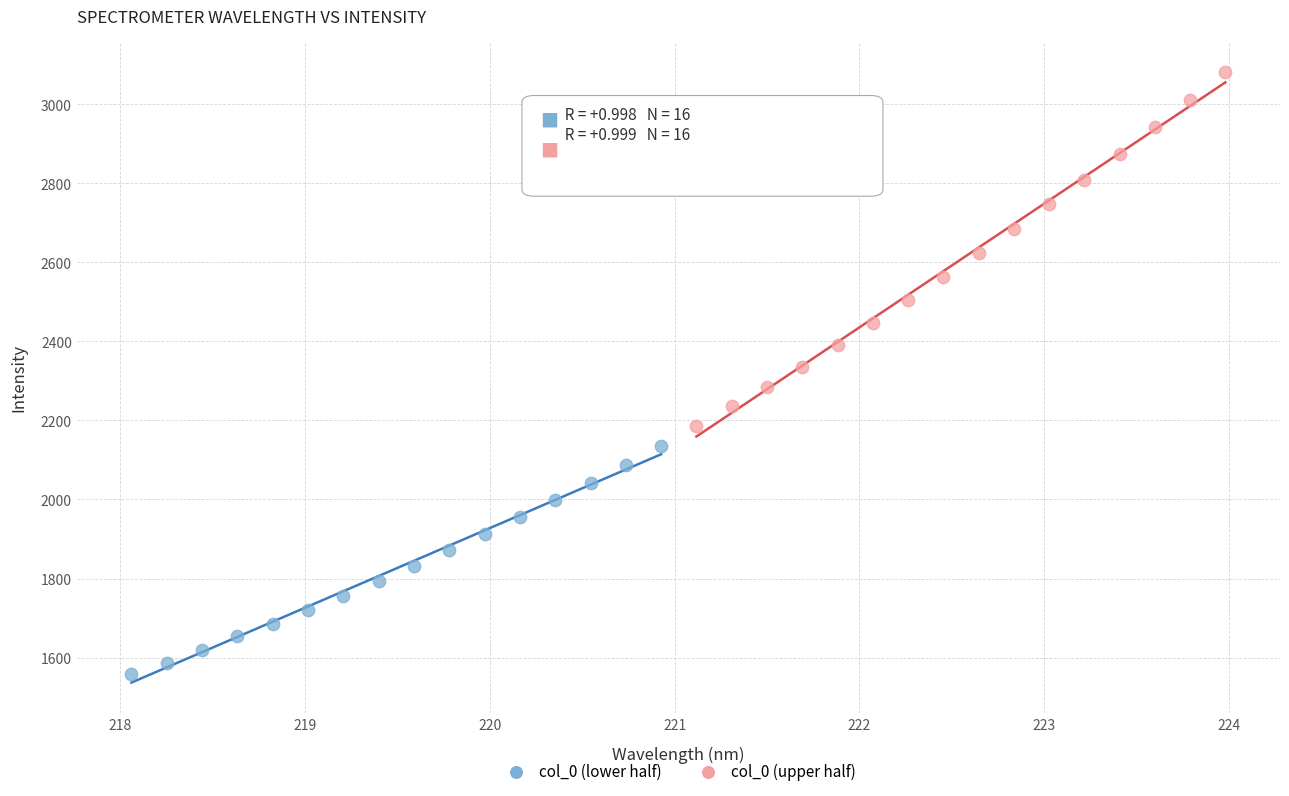

Which series has the widest spread of Y values?

col_0 (upper half)